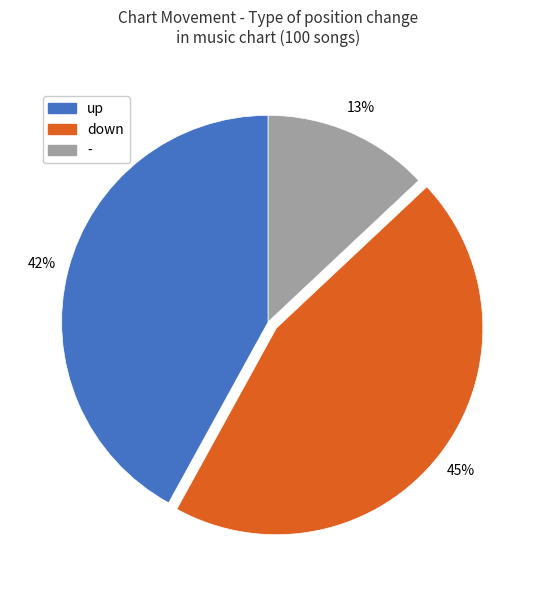

To the nearest percent, what is the difference between the largest and smallest slice percentages?

32%